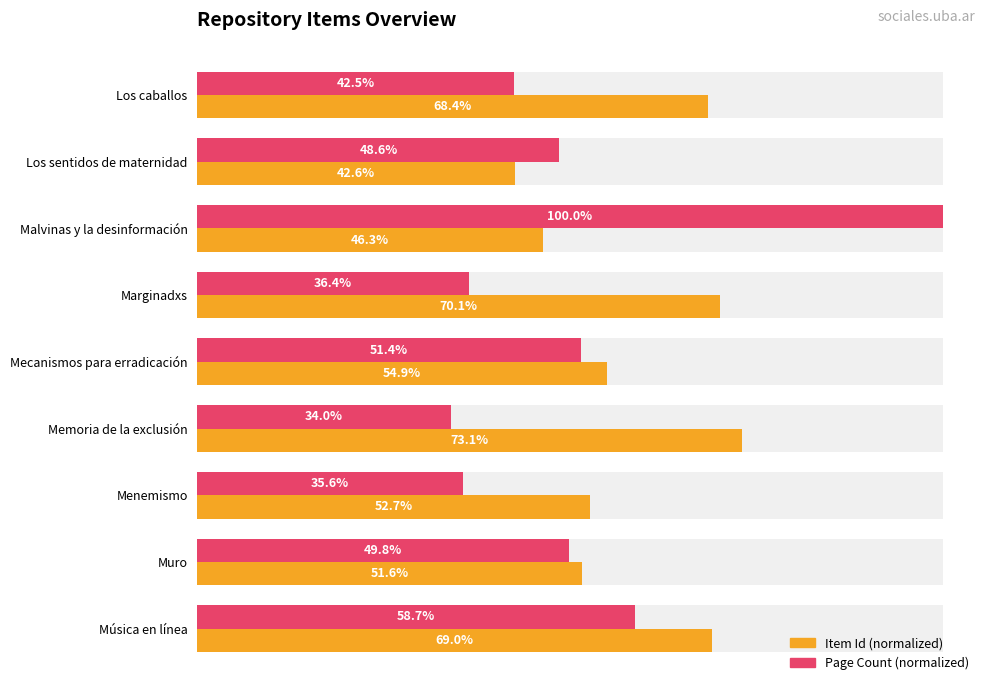

At how many categories does at least one series exceed 0?

9